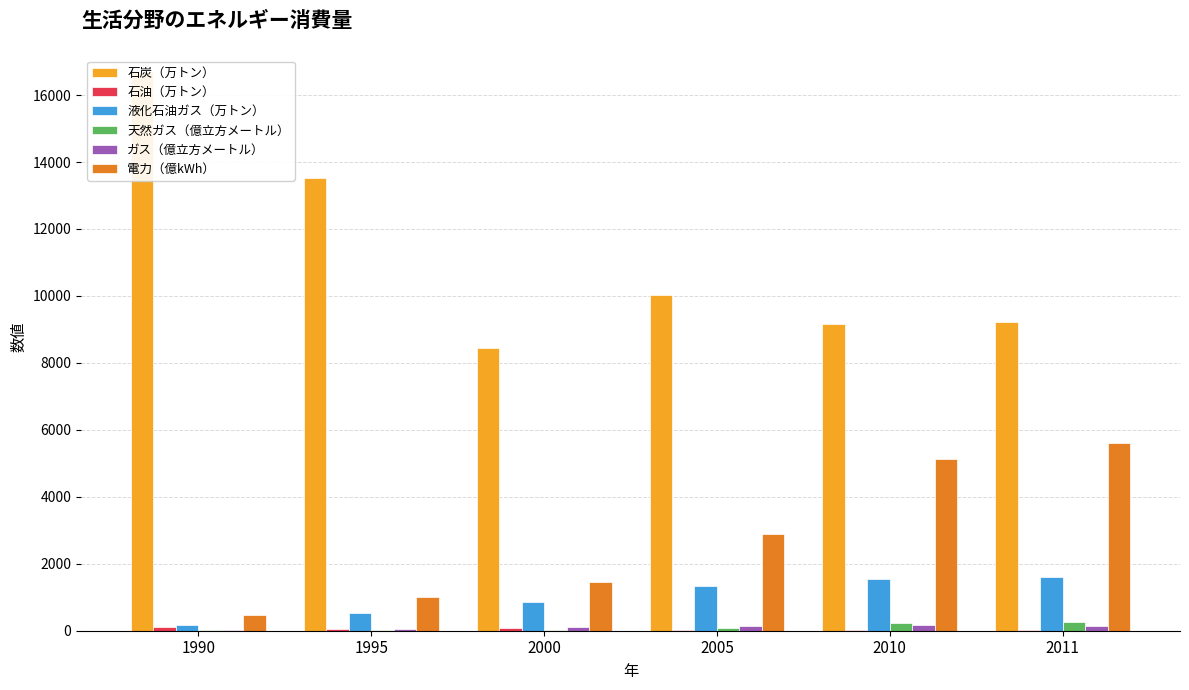

Which series has the largest total across all categories?

石炭（万トン）